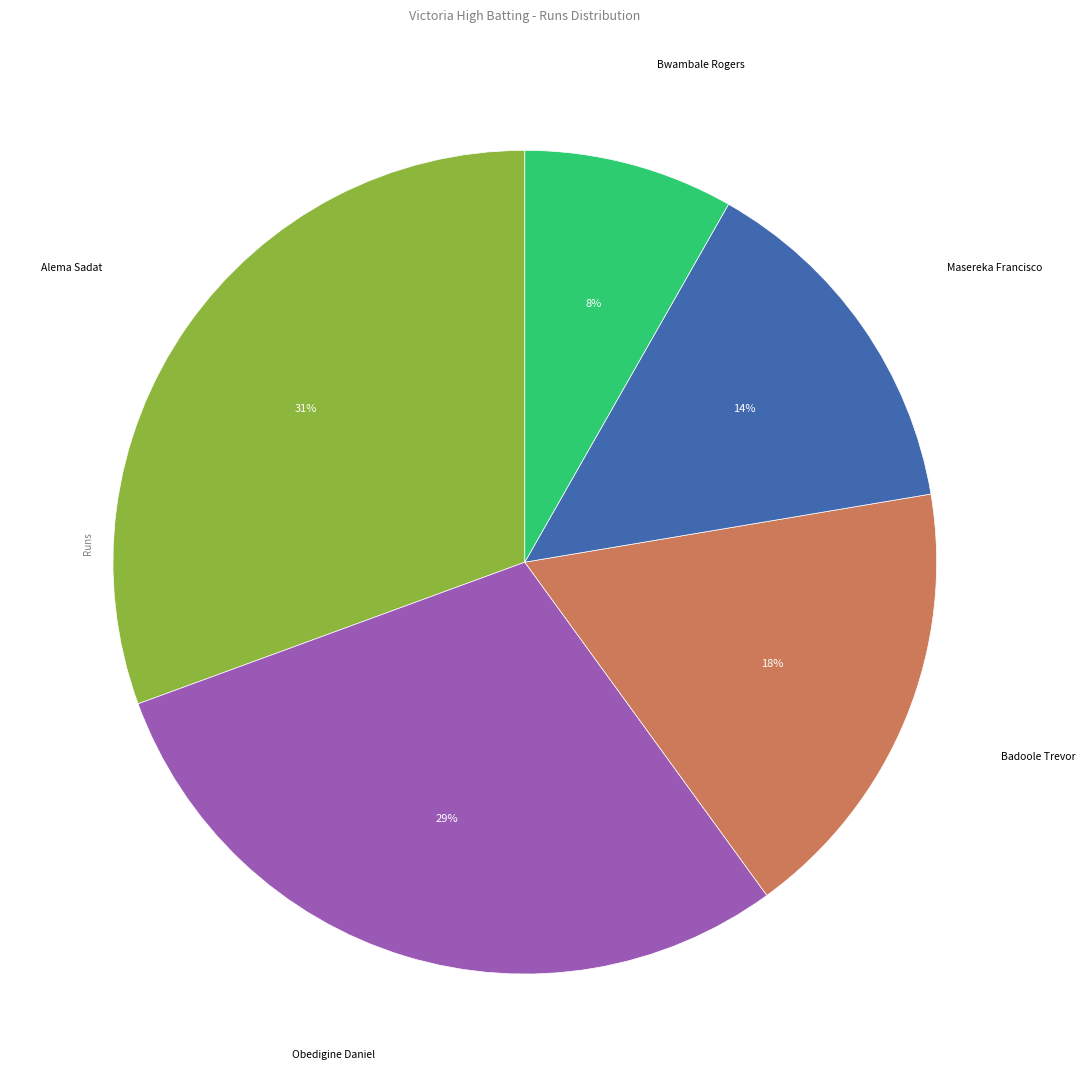

Is there a majority slice in this chart?

No